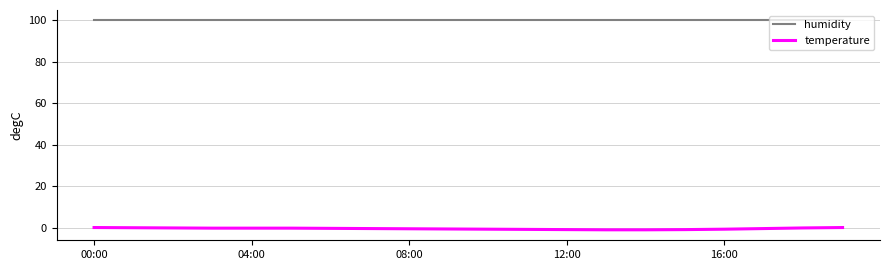

Which series has the widest spread of values?

temperature